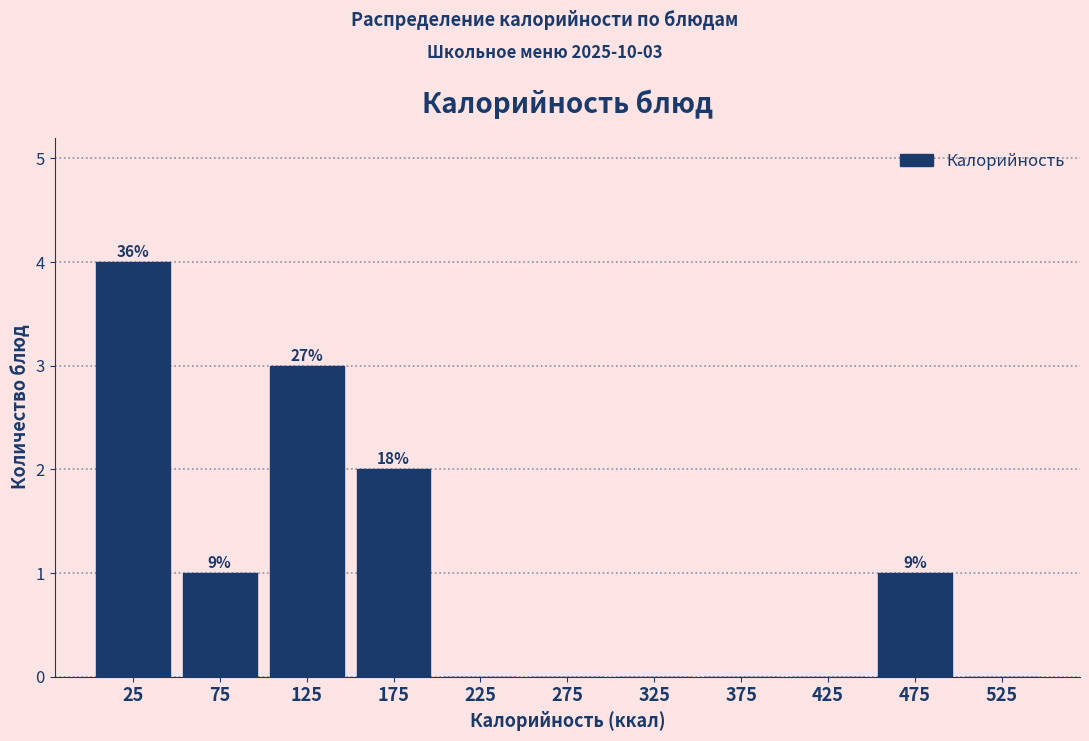

Over which range of the x-axis is the bar tallest?

0 to 50